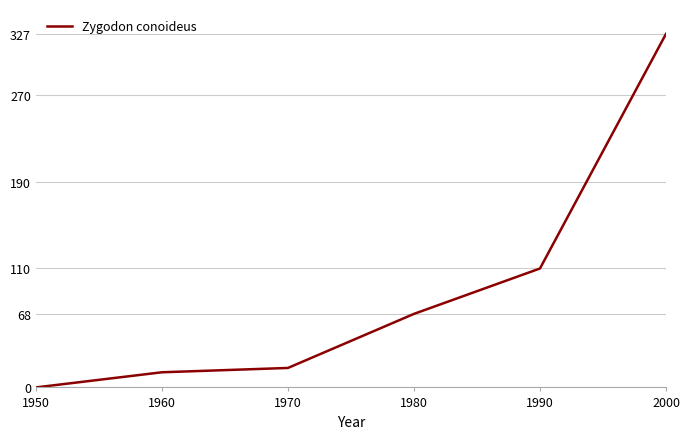

What is the difference between the maximum and minimum values?

327